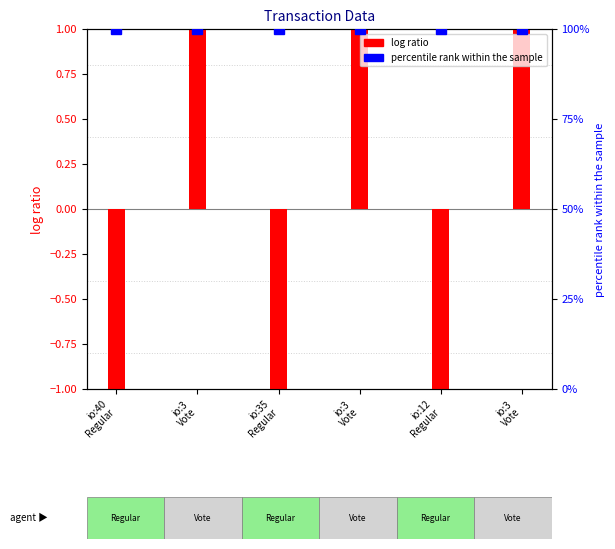

Reading right to left, what are all the values shown in this chart?

1.0	-1.0	1.0	-1.0	1.0	-1.0